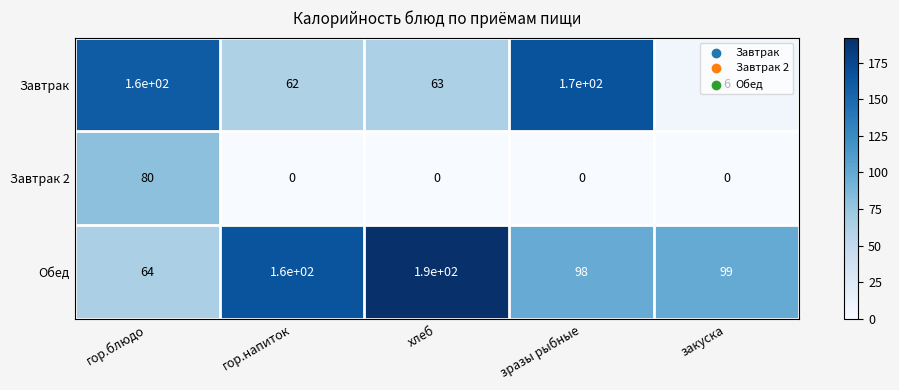

The value of Завтрак 2 at закуска is 0. True or false?

True